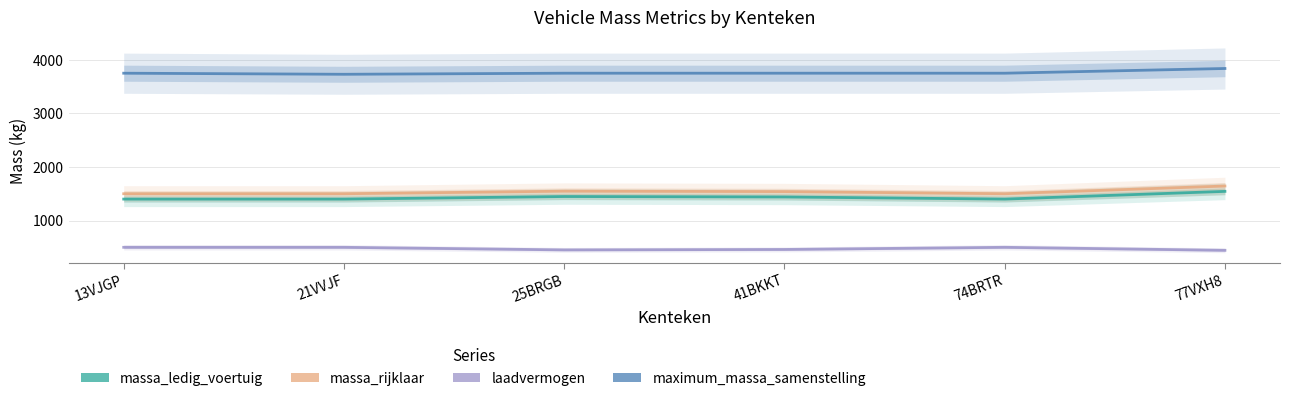

What is the difference between the maximum and minimum values in the massa_rijklaar series?

144